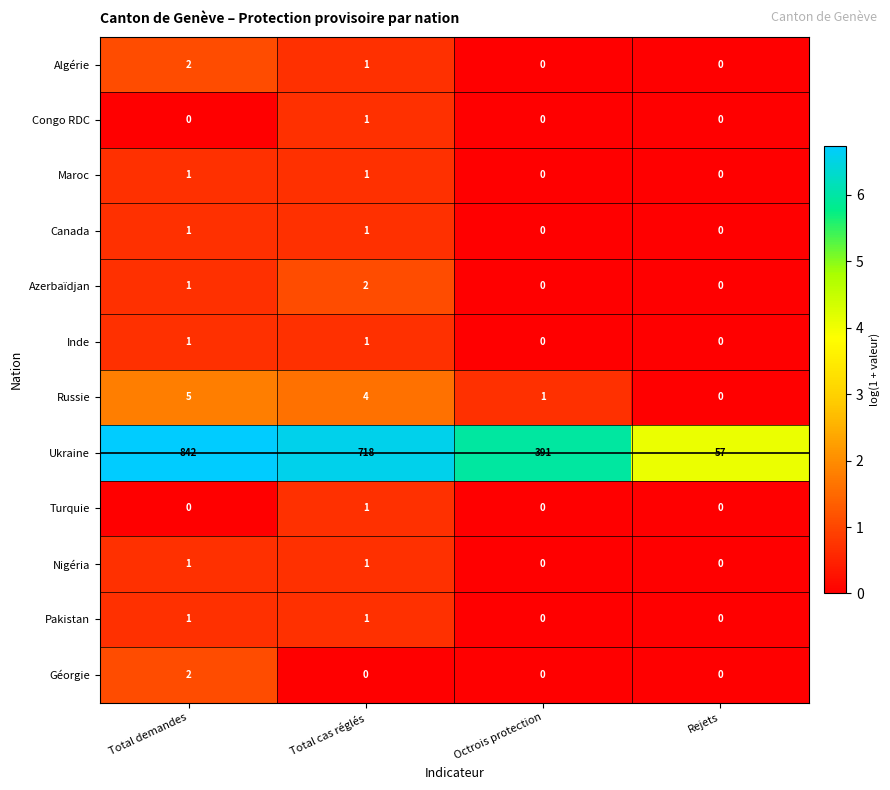

At which category is the sum across all series the highest?

Total demandes